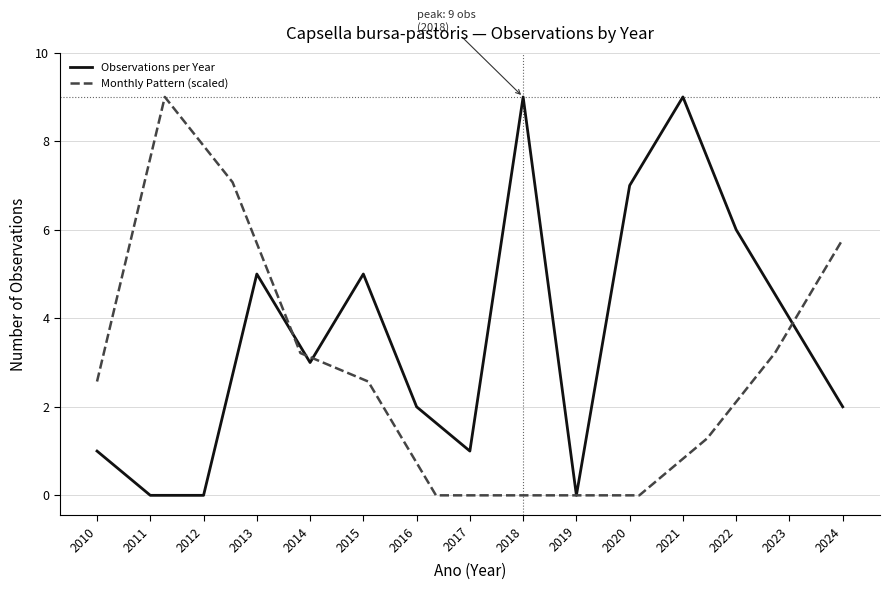

The Observations per Year series shows 0 at 2012. True or false?

True